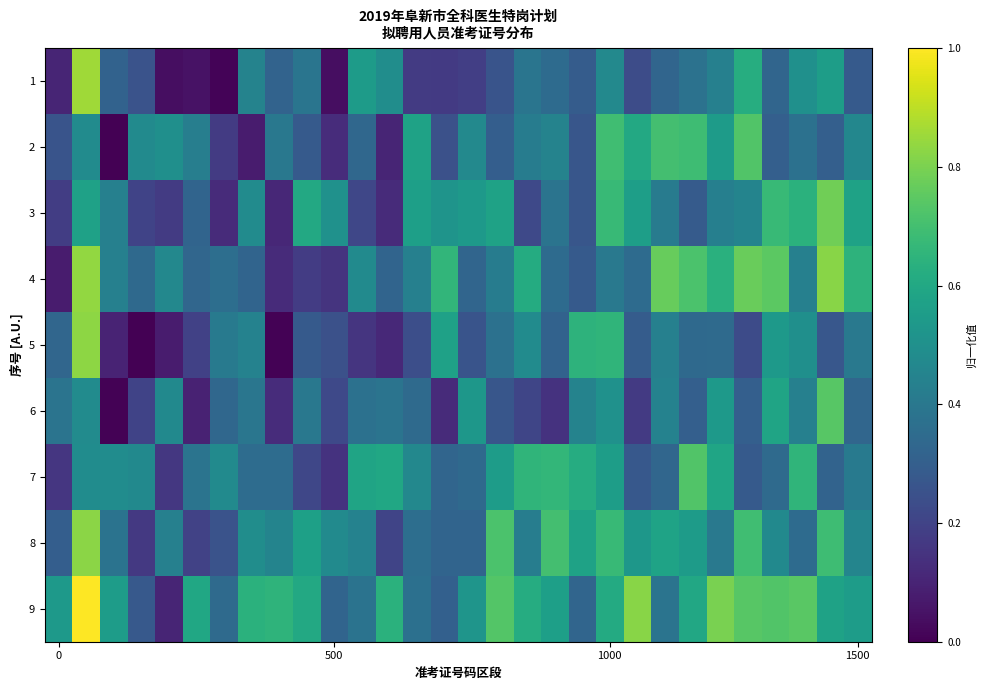

How many distinct data groups are displayed?

9